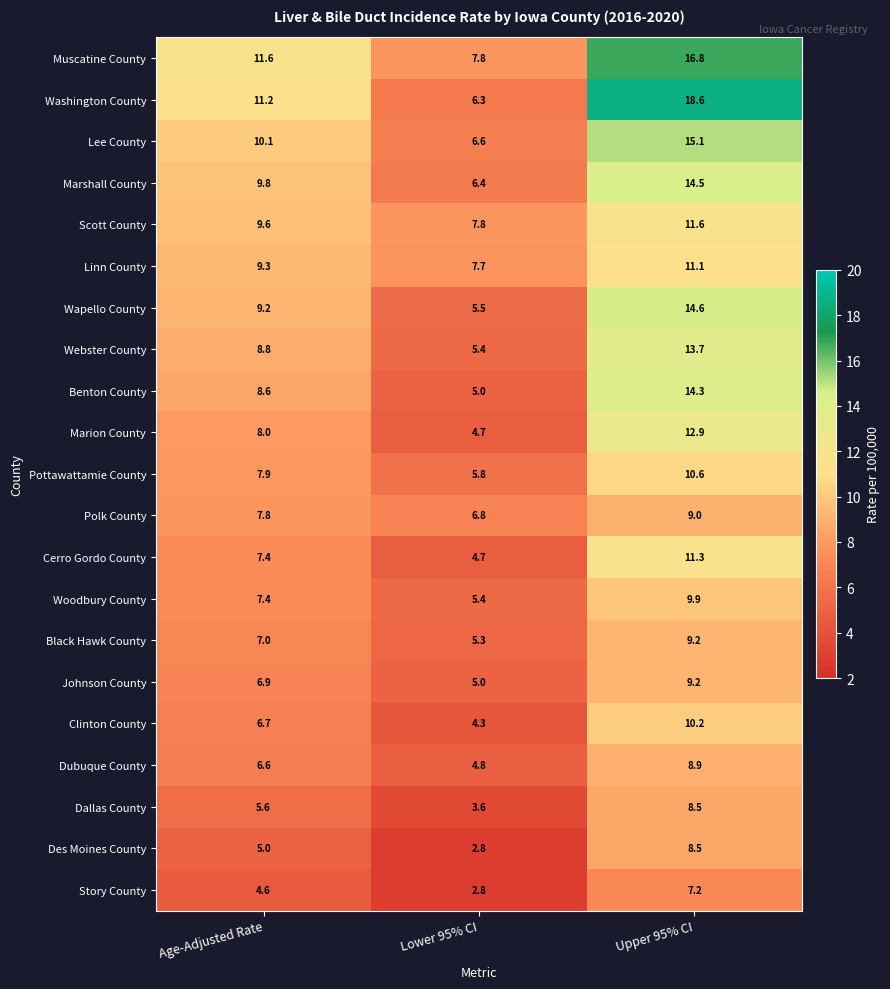

How many categories are shown in the chart?

3